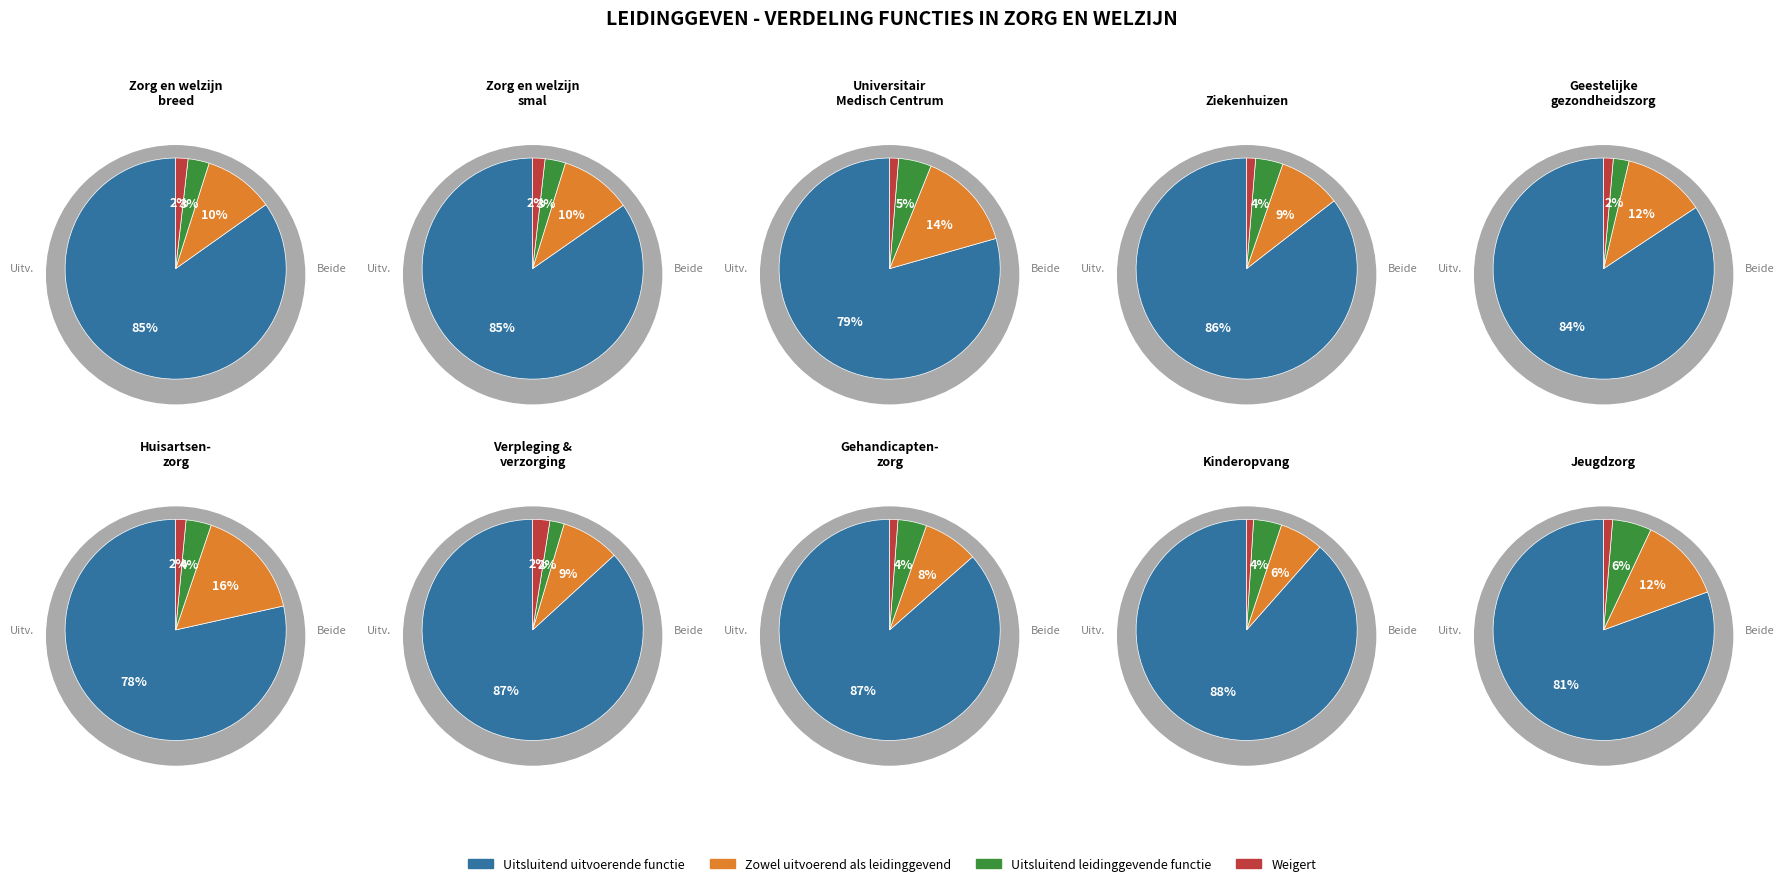

Which category accounts for the majority?

Uitsluitend uitvoerende functie